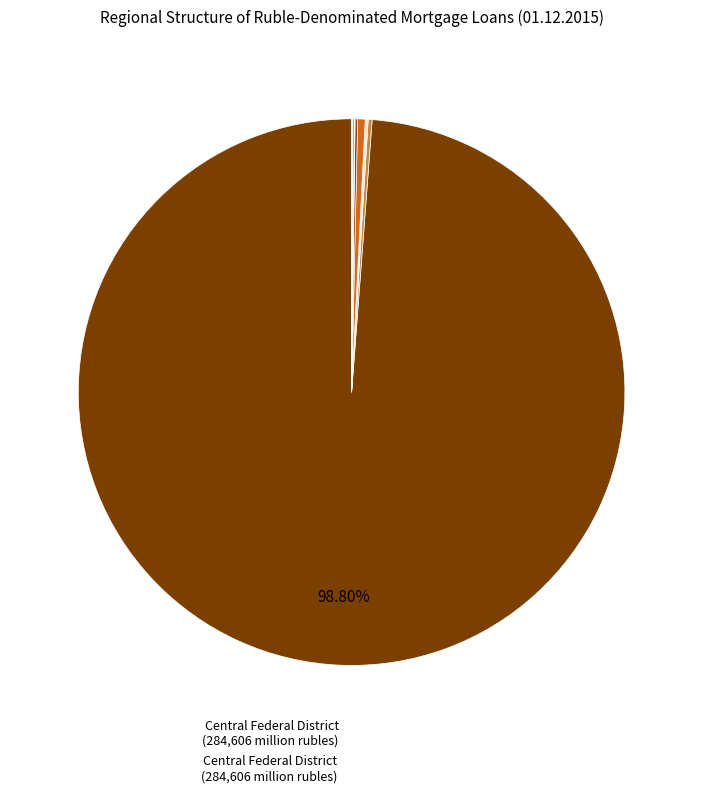

What is the majority slice?

Central Federal District